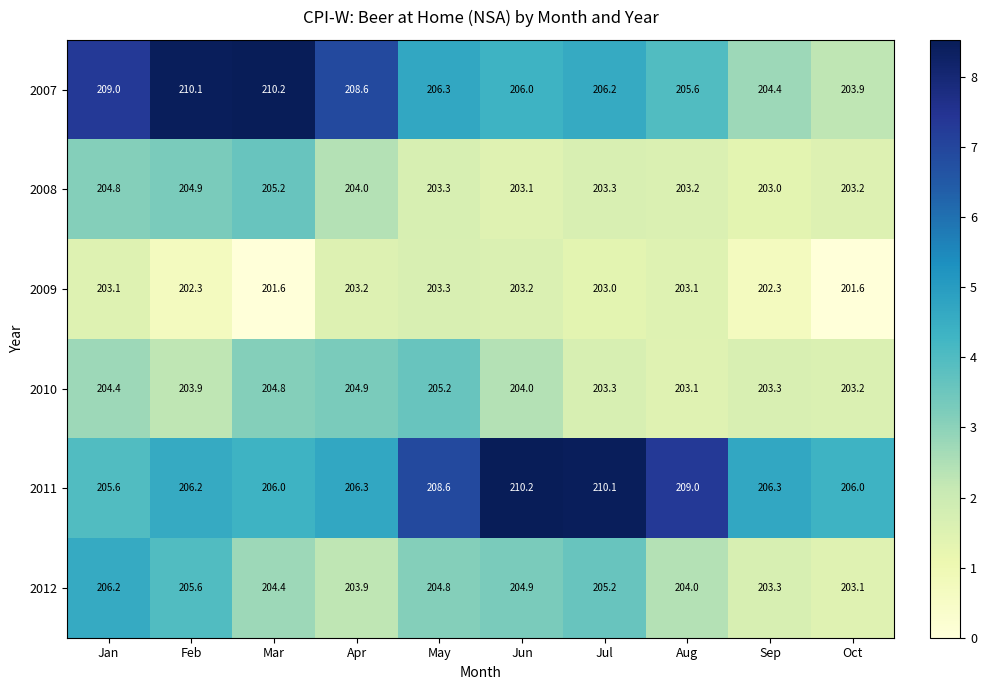

Which series has the largest total across all categories?

2011